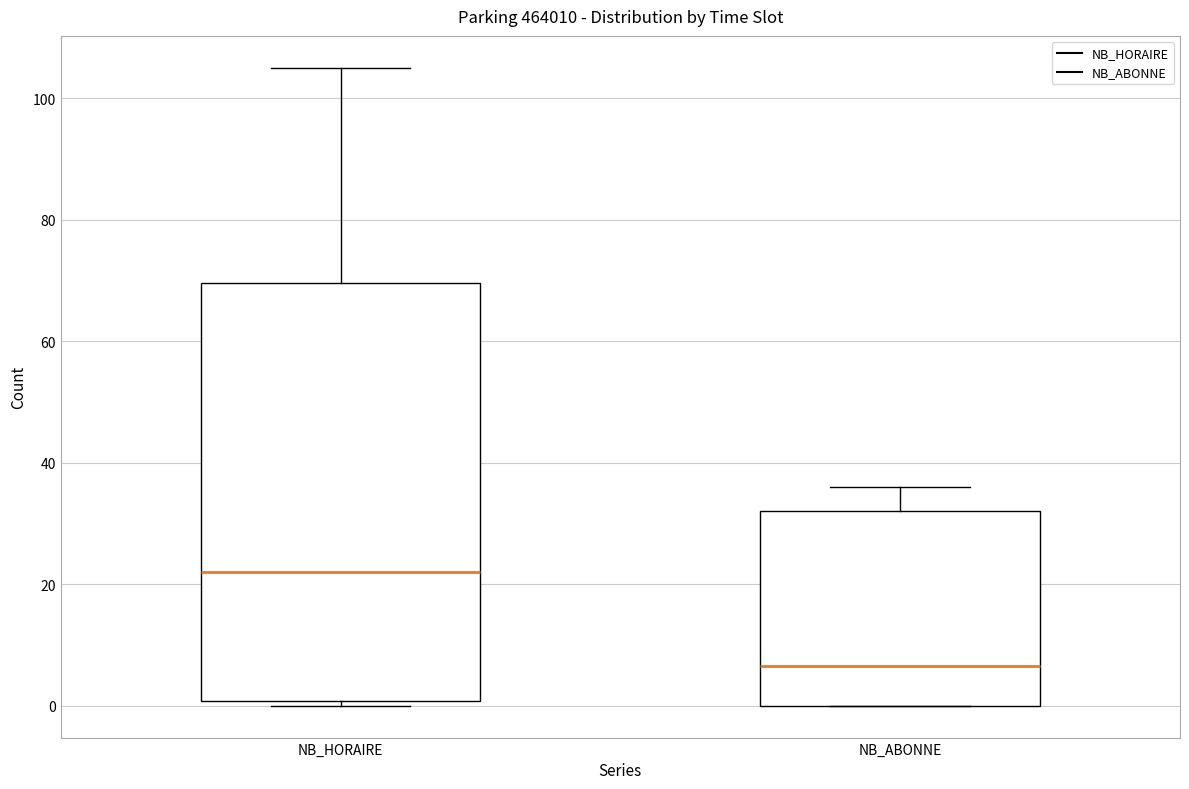

Reading left to right, transcribe this box plot: for each box, give where its median line is, the range the box spans, and where its two whiskers end, as read against the y-axis. The values are not printed on the chart, so give them approximately, as read against the axis.

NB_HORAIRE: median 22, box 0 to 70, whiskers 0 (just below the box's lower edge) to 106
NB_ABONNE: median 6, box 0 to 32, whiskers 0 to 36